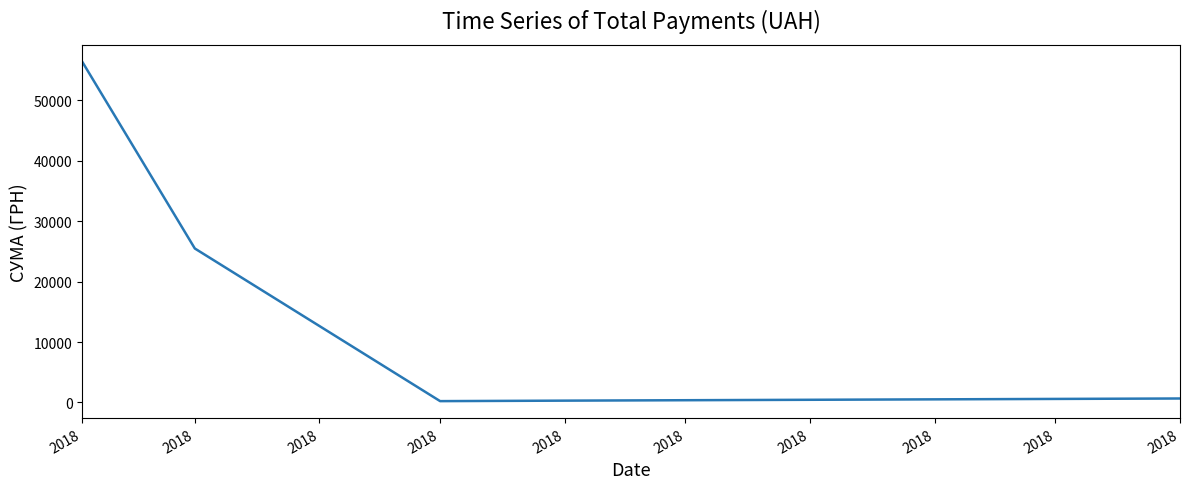

How many distinct data groups are displayed?

1